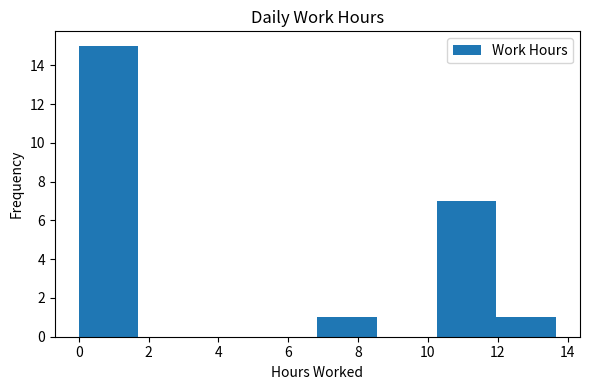

Reading left to right, transcribe this chart: for each bar, give the range it covers on the x-axis and its height. Neither the bar edges nor the heights are printed on the chart, so give them approximately, as read against the axes.

0.0 to 1.8: 15
1.8 to 3.4: 0
3.4 to 5.2: 0
5.2 to 6.8: 0
6.8 to 8.6: 1
8.6 to 10.2: 0
10.2 to 12.0: 7
12.0 to 13.6: 1